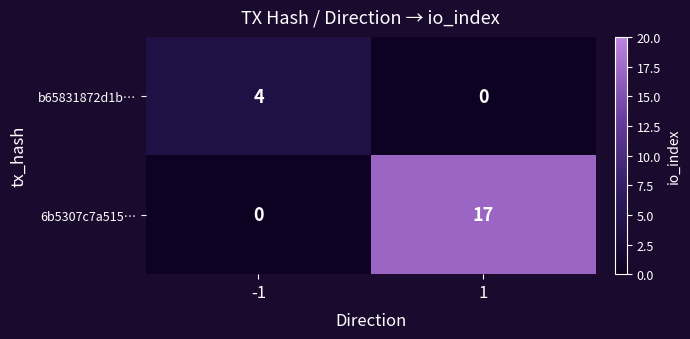

Reading left to right, list all the values displayed in this chart.

b65831872d1b…: -1=4	1=0
6b5307c7a515…: -1=0	1=17